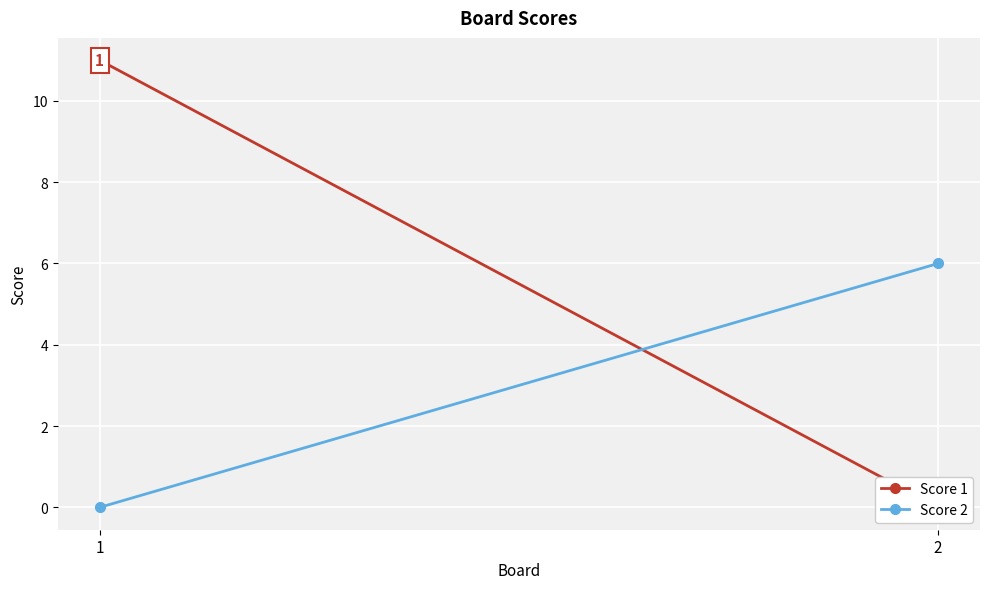

Between 1 and 2, which is larger?

1